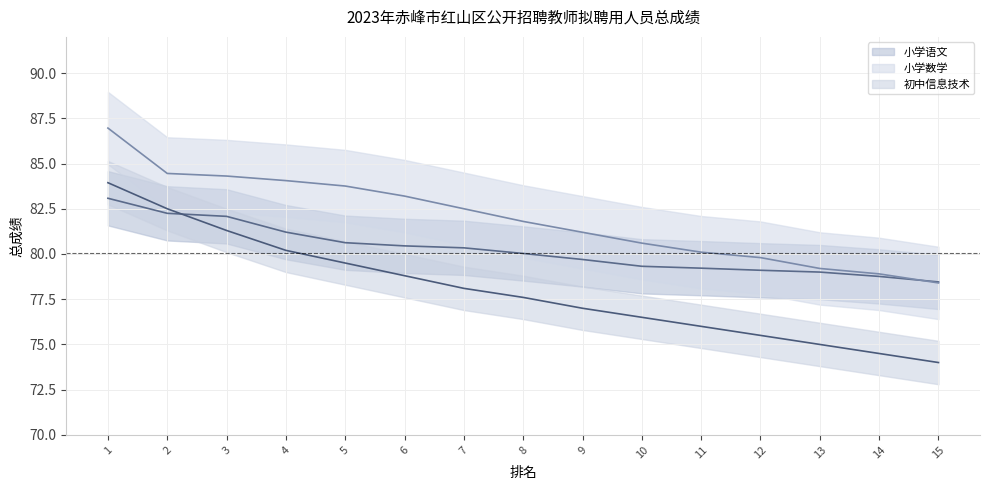

Reading left to right, extract all data points from this chart.

小学语文: 1=83.1	2=82.2	3=82.1	4=81.2	5=80.6	6=80.4	7=80.3	8=80.0	9=79.7	10=79.3	11=79.2	12=79.1	13=79.0	14=78.8	15=78.5
小学数学: 1=87.0	2=84.5	3=84.3	4=84.1	5=83.8	6=83.2	7=82.5	8=81.8	9=81.2	10=80.6	11=80.1	12=79.8	13=79.2	14=78.9	15=78.4
初中信息技术: 1=83.9	2=82.5	3=81.3	4=80.2	5=79.5	6=78.8	7=78.1	8=77.6	9=77.0	10=76.5	11=76.0	12=75.5	13=75.0	14=74.5	15=74.0